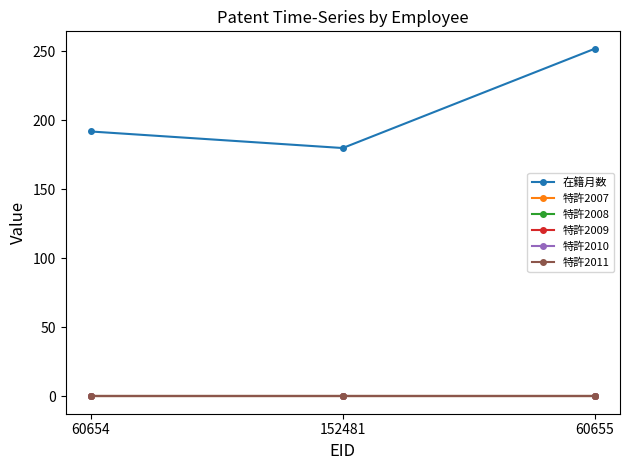

Which has a higher value, 60655 or 152481?

60655